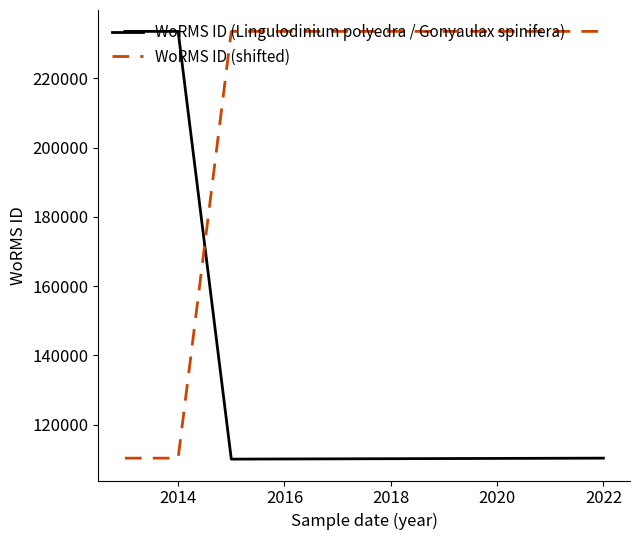

True or false: WoRMS ID (shifted) has more than 2 points higher than both neighbors.

False